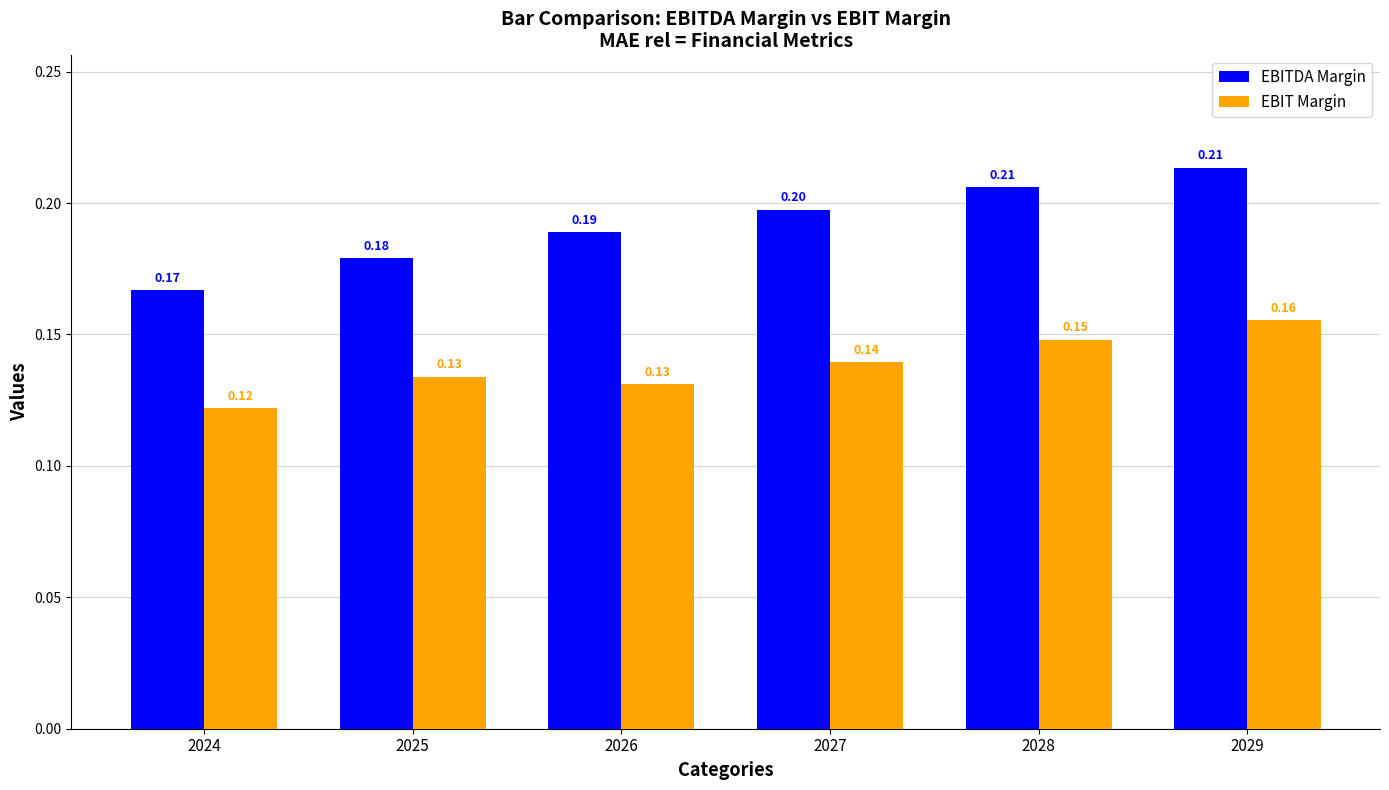

Rank the series by their average value, from highest to lowest.

EBITDA Margin, EBIT Margin